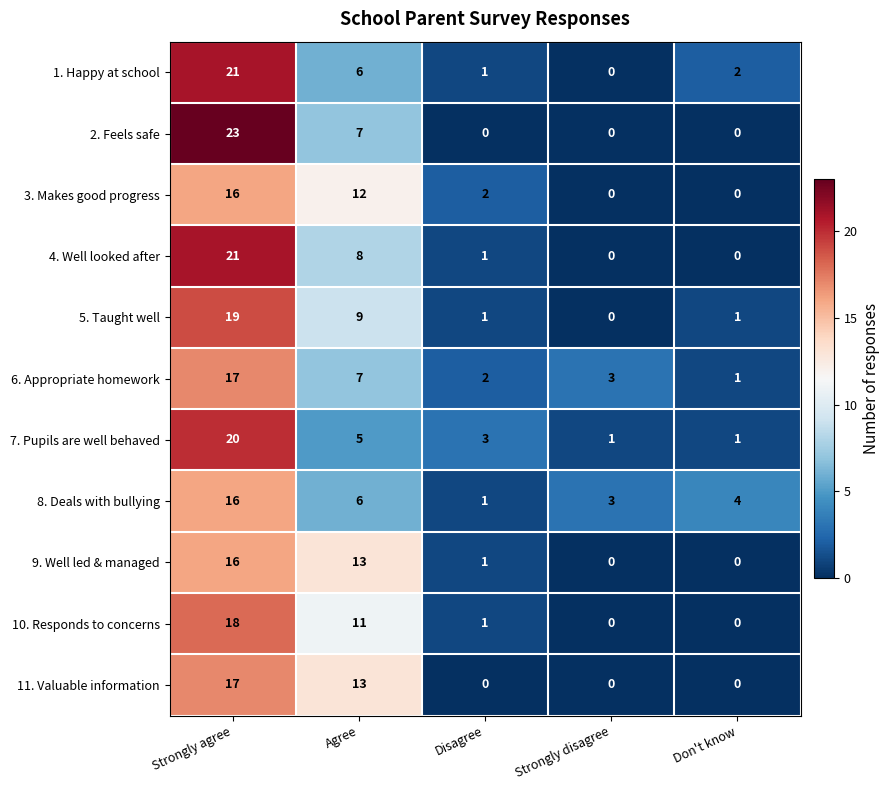

Is it true that 4. Well looked after equals -12 at Don't know?

False